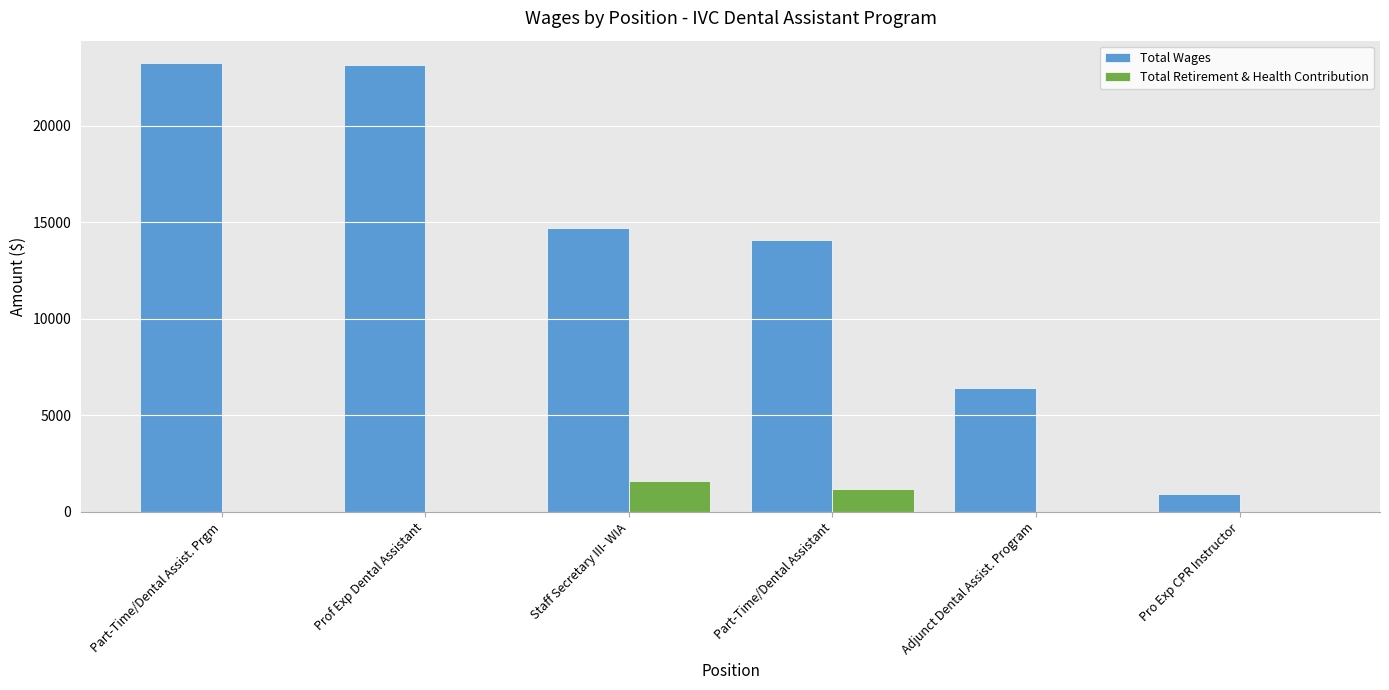

Count the Total Retirement & Health Contribution values in the range 0 to 1163.

5